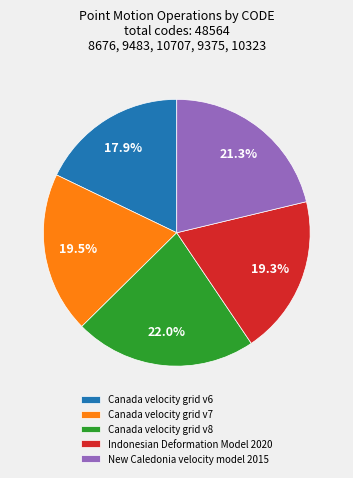

To the nearest percent, what is the difference between the largest and smallest slice percentages?

4%